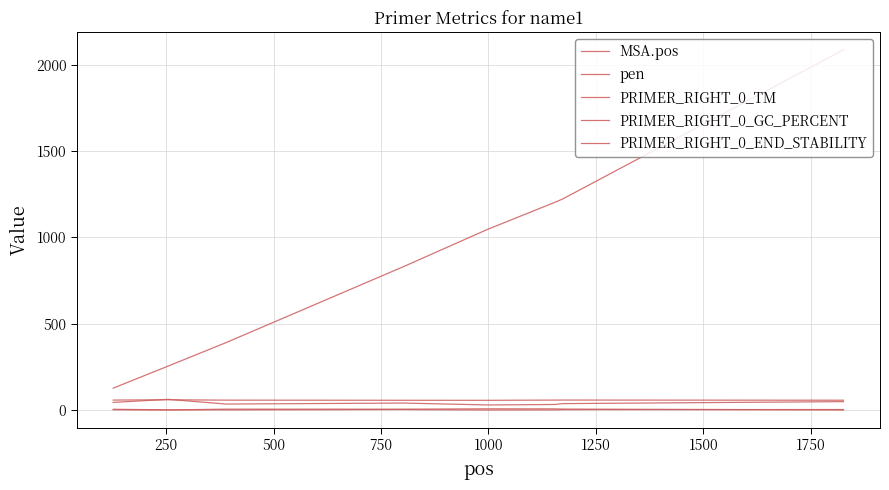

Reading right to left, list all the values displayed in this chart.

MSA.pos: 2086.0	1222.0	1203.0	1046.0	832.0	391.0	256.0	128.0
pen: 1.9	6.9	8.1	8.5	6.2	6.4	1.7	3.0
PRIMER_RIGHT_0_TM: 58.1	59.1	58.9	57.5	57.8	58.6	60.7	59.0
PRIMER_RIGHT_0_GC_PERCENT: 50.0	38.5	33.3	30.8	41.7	36.0	63.2	45.5
PRIMER_RIGHT_0_END_STABILITY: 4.2	3.5	2.2	1.4	4.0	2.3	2.6	5.5